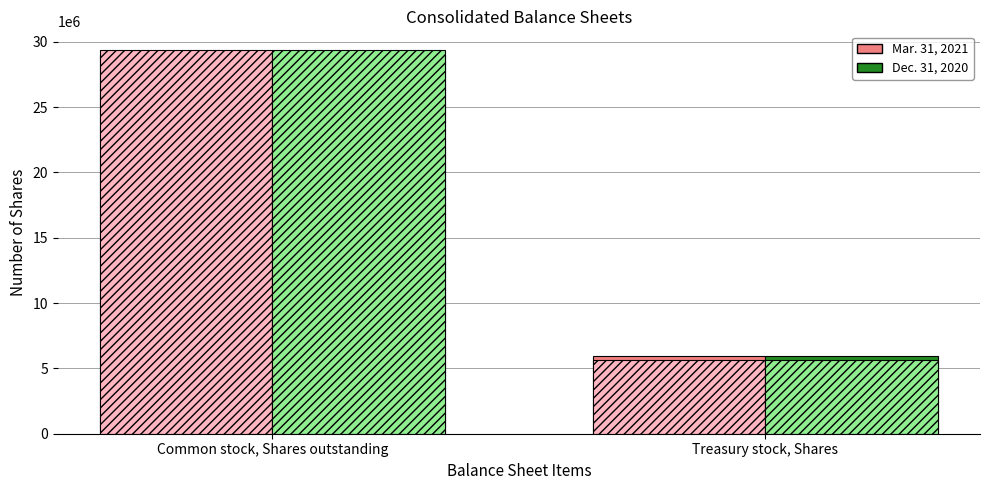

How many data points in Mar. 31, 2021 are less than 29018637?

1